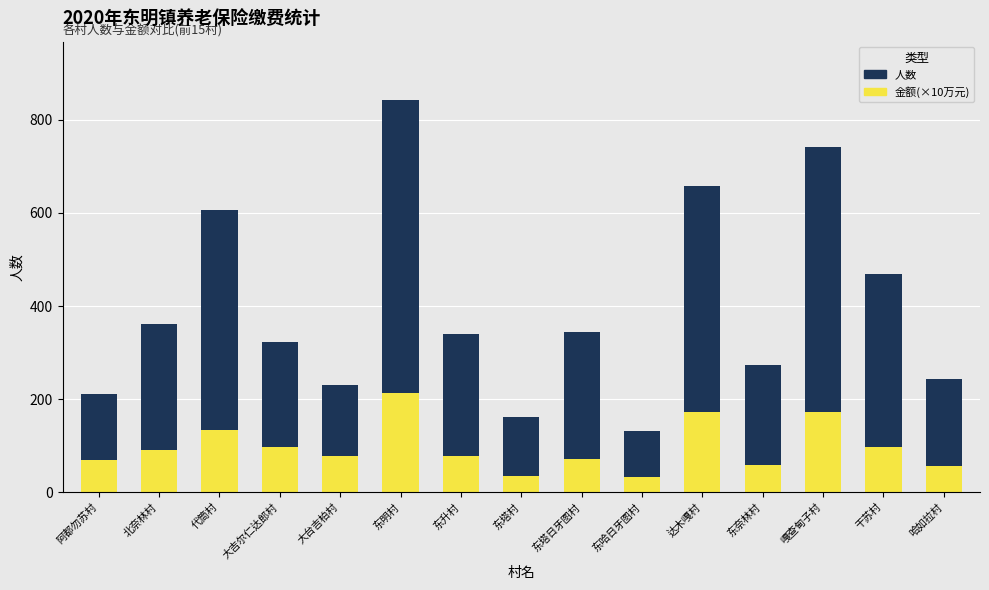

What is the sum of the 金额(×10万元) values at 大台吉柏村 and 干苏村?

173.8